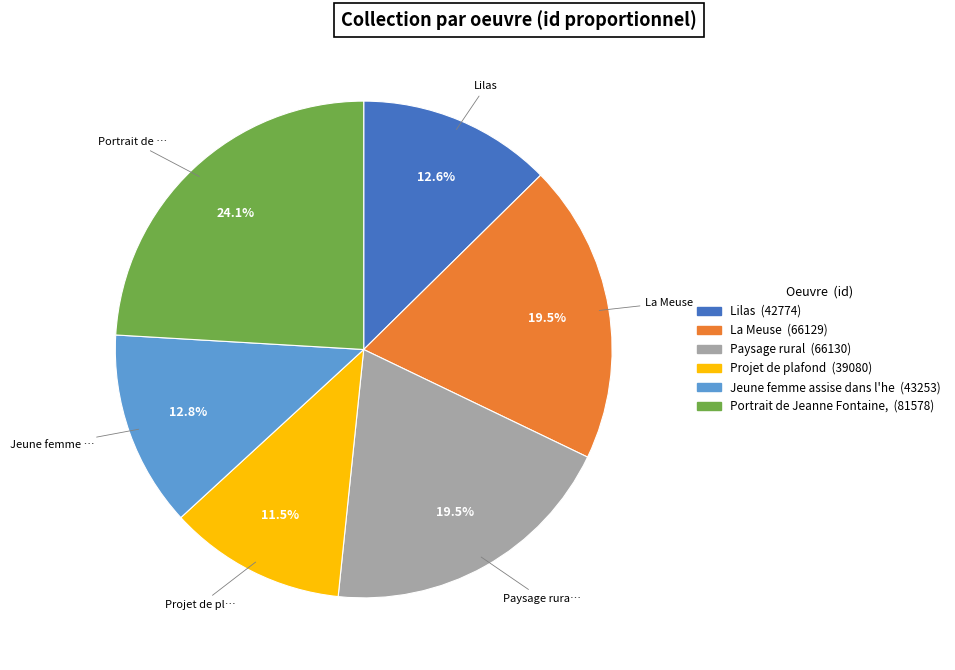

Is there any slice that represents more than half of the pie?

No